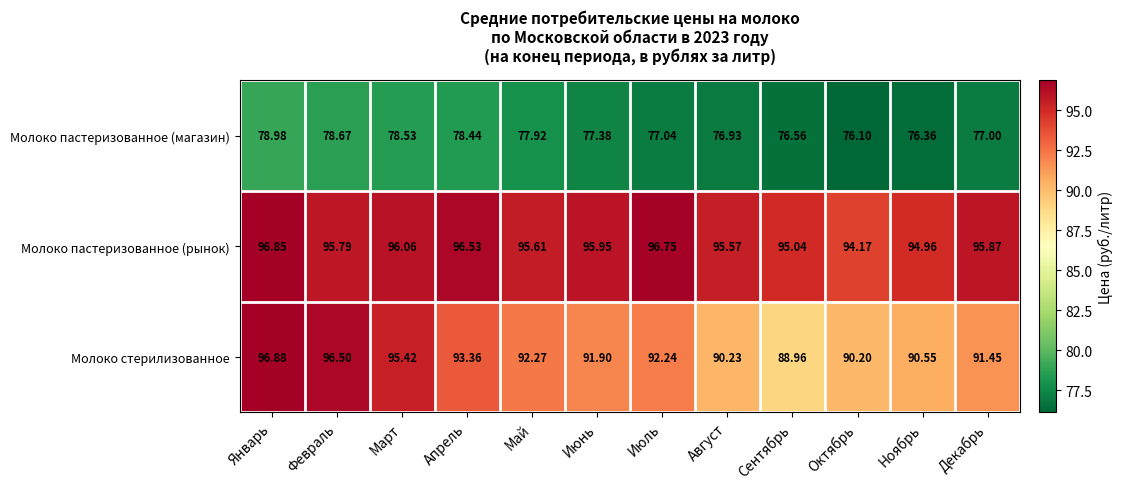

List the series in order of their overall mean, lowest first.

Молоко пастеризованное (магазин), Молоко стерилизованное, Молоко пастеризованное (рынок)